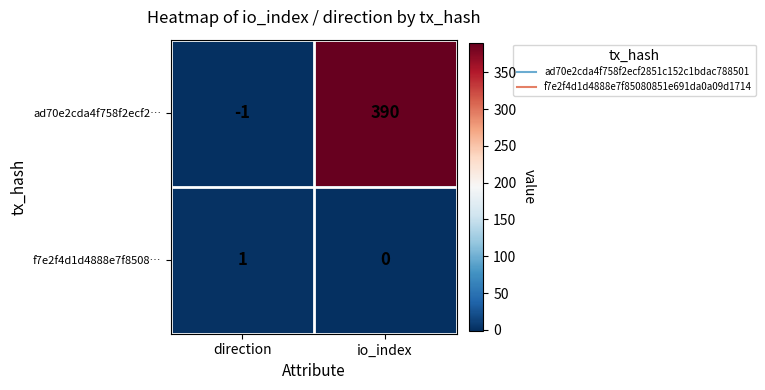

What is the sum of the ad70e2cda4f758f2ecf2… values at io_index and direction?

389